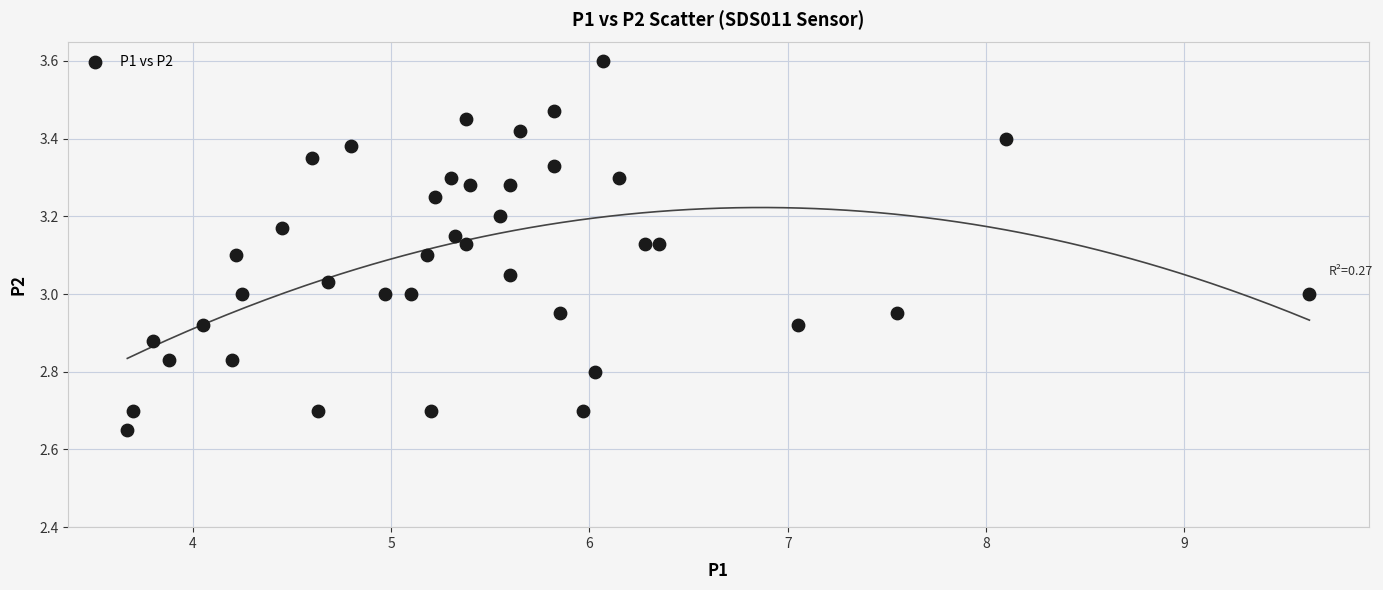

What is the range of X values (max minus min)?

6.0